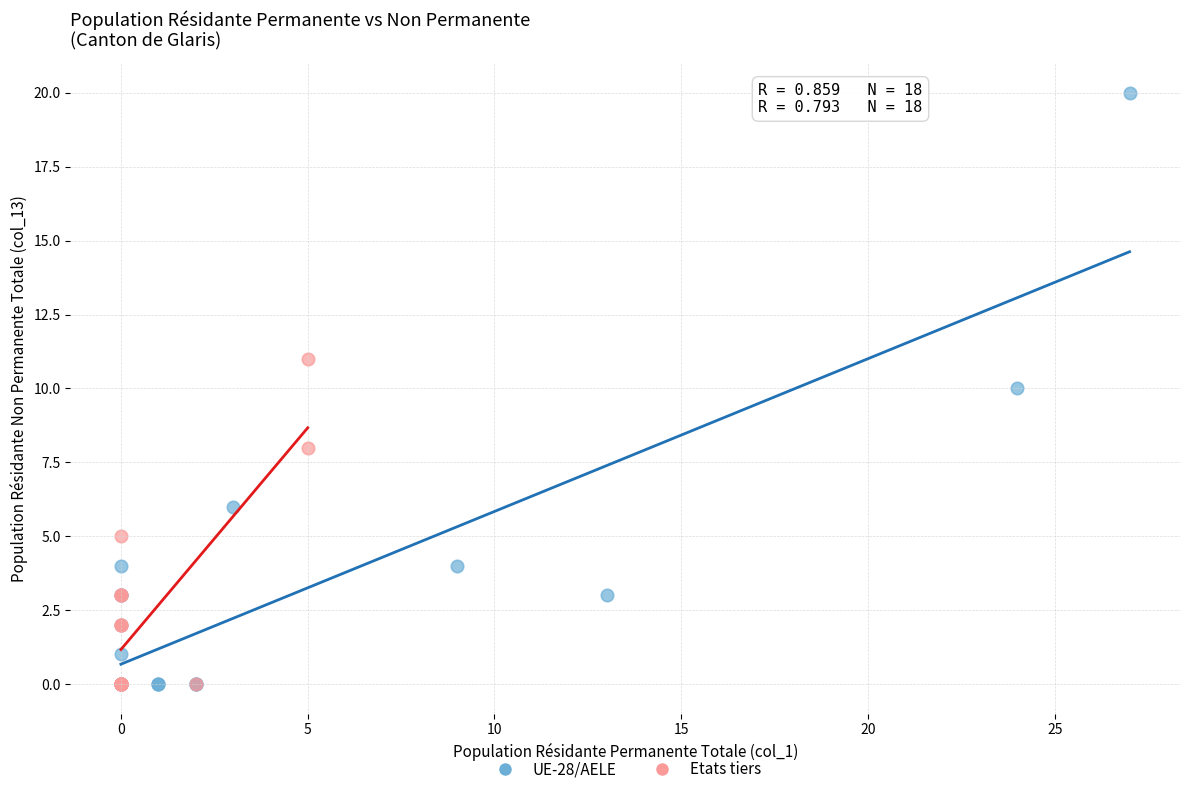

Which series has the largest Y range (max minus min)?

UE-28/AELE